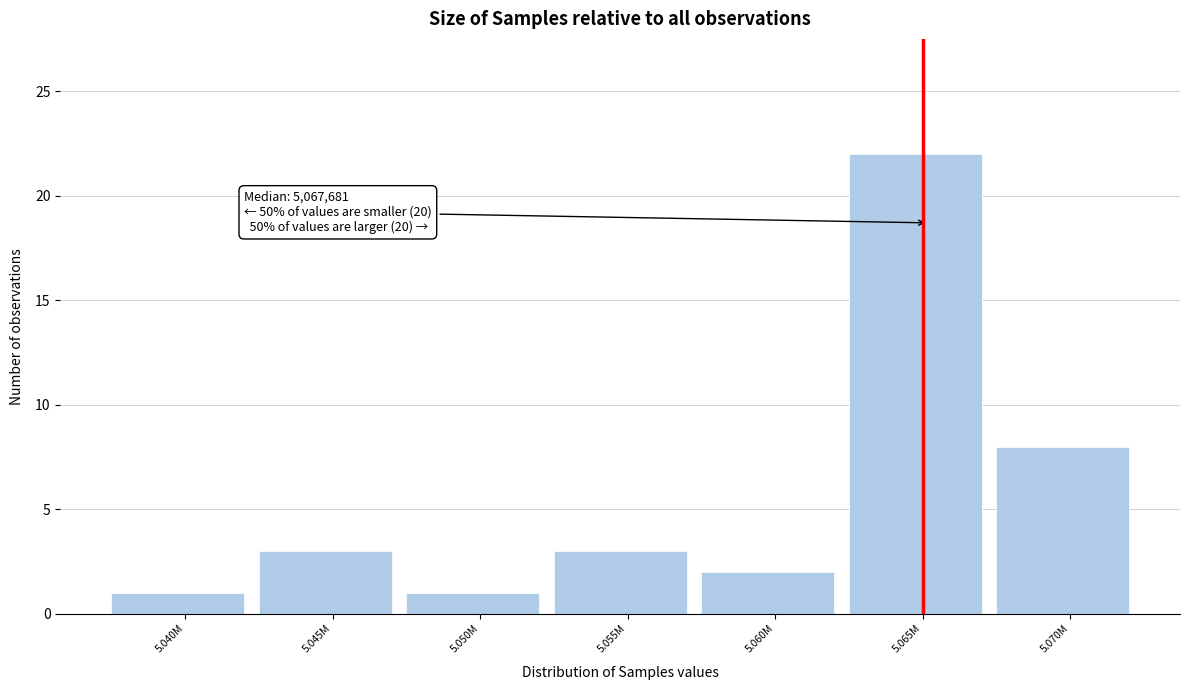

Reading left to right, list all the values displayed in this chart.

1	3	1	3	2	22	8